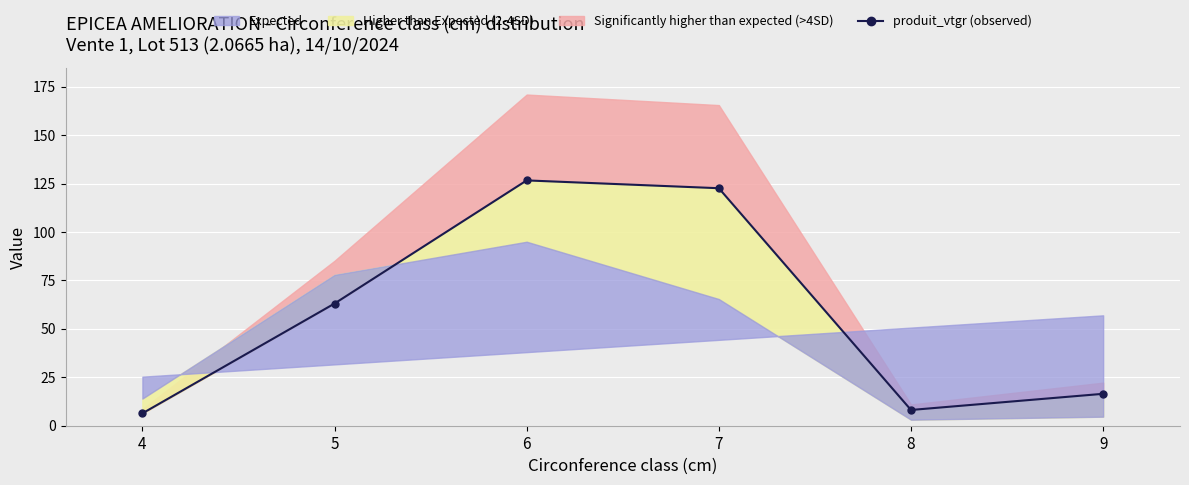

At which category does the data reach its first local peak?

6